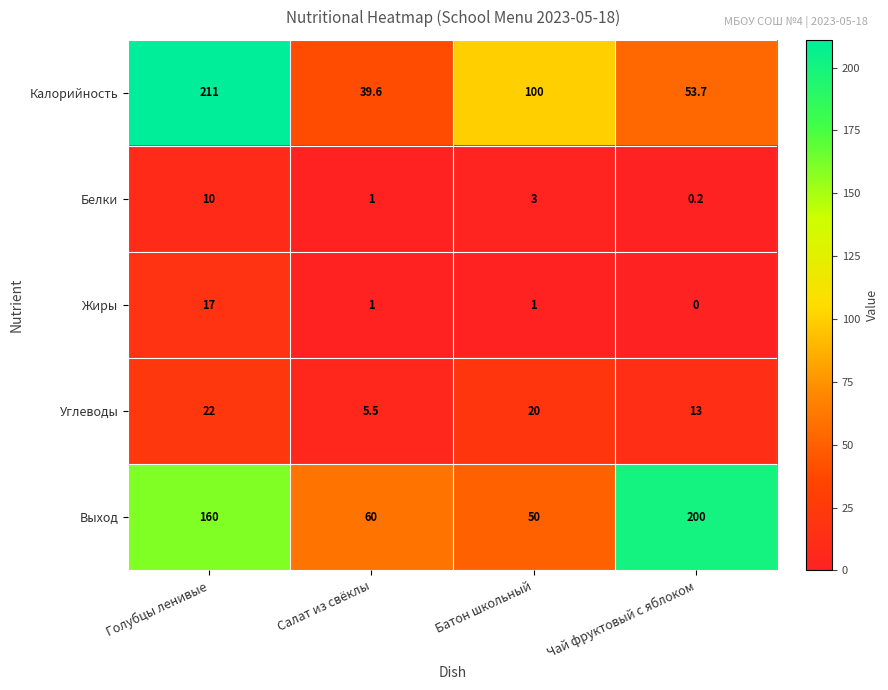

Which series has the largest range (max minus min)?

Калорийность